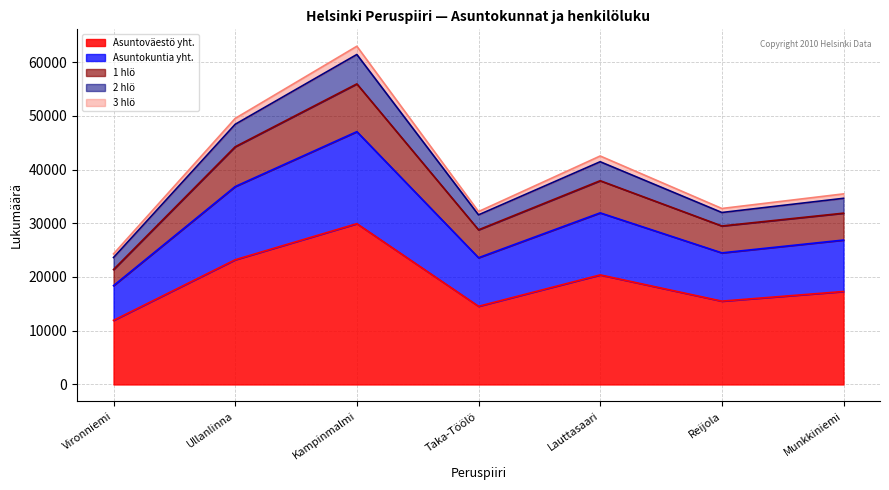

Does the chart display data point markers on the line(s)?

No